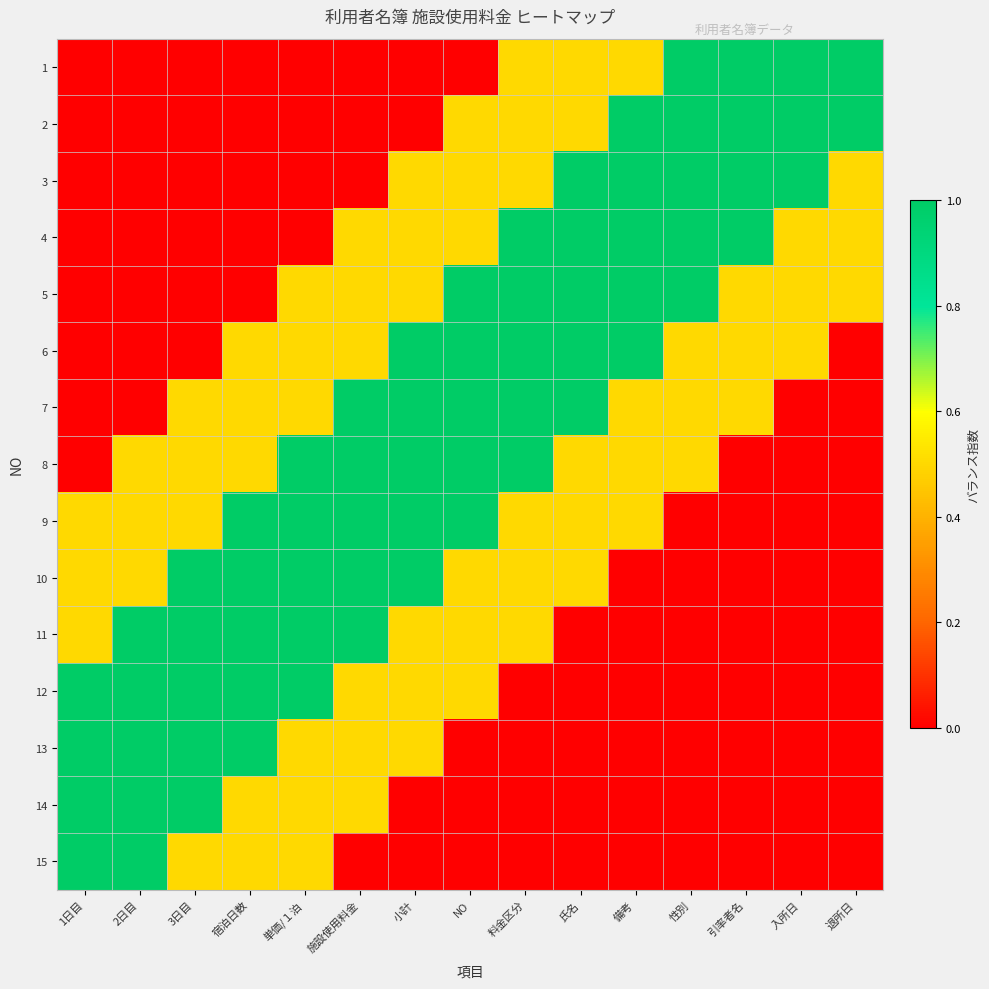

Reading left to right, what are all the values shown in this chart?

1: 1日目=0.0	2日目=0.0	3日目=0.0	宿泊日数=0.0	単価/１泊=0.0	施設使用料金=0.0	小計=0.0	NO=0.0	料金区分=0.5	氏名=0.5	備考=0.5	性別=1.0	引率者名=1.0	入所日=1.0	退所日=1.0
2: 1日目=0.0	2日目=0.0	3日目=0.0	宿泊日数=0.0	単価/１泊=0.0	施設使用料金=0.0	小計=0.0	NO=0.5	料金区分=0.5	氏名=0.5	備考=1.0	性別=1.0	引率者名=1.0	入所日=1.0	退所日=1.0
3: 1日目=0.0	2日目=0.0	3日目=0.0	宿泊日数=0.0	単価/１泊=0.0	施設使用料金=0.0	小計=0.5	NO=0.5	料金区分=0.5	氏名=1.0	備考=1.0	性別=1.0	引率者名=1.0	入所日=1.0	退所日=0.5
4: 1日目=0.0	2日目=0.0	3日目=0.0	宿泊日数=0.0	単価/１泊=0.0	施設使用料金=0.5	小計=0.5	NO=0.5	料金区分=1.0	氏名=1.0	備考=1.0	性別=1.0	引率者名=1.0	入所日=0.5	退所日=0.5
5: 1日目=0.0	2日目=0.0	3日目=0.0	宿泊日数=0.0	単価/１泊=0.5	施設使用料金=0.5	小計=0.5	NO=1.0	料金区分=1.0	氏名=1.0	備考=1.0	性別=1.0	引率者名=0.5	入所日=0.5	退所日=0.5
6: 1日目=0.0	2日目=0.0	3日目=0.0	宿泊日数=0.5	単価/１泊=0.5	施設使用料金=0.5	小計=1.0	NO=1.0	料金区分=1.0	氏名=1.0	備考=1.0	性別=0.5	引率者名=0.5	入所日=0.5	退所日=0.0
7: 1日目=0.0	2日目=0.0	3日目=0.5	宿泊日数=0.5	単価/１泊=0.5	施設使用料金=1.0	小計=1.0	NO=1.0	料金区分=1.0	氏名=1.0	備考=0.5	性別=0.5	引率者名=0.5	入所日=0.0	退所日=0.0
8: 1日目=0.0	2日目=0.5	3日目=0.5	宿泊日数=0.5	単価/１泊=1.0	施設使用料金=1.0	小計=1.0	NO=1.0	料金区分=1.0	氏名=0.5	備考=0.5	性別=0.5	引率者名=0.0	入所日=0.0	退所日=0.0
9: 1日目=0.5	2日目=0.5	3日目=0.5	宿泊日数=1.0	単価/１泊=1.0	施設使用料金=1.0	小計=1.0	NO=1.0	料金区分=0.5	氏名=0.5	備考=0.5	性別=0.0	引率者名=0.0	入所日=0.0	退所日=0.0
10: 1日目=0.5	2日目=0.5	3日目=1.0	宿泊日数=1.0	単価/１泊=1.0	施設使用料金=1.0	小計=1.0	NO=0.5	料金区分=0.5	氏名=0.5	備考=0.0	性別=0.0	引率者名=0.0	入所日=0.0	退所日=0.0
11: 1日目=0.5	2日目=1.0	3日目=1.0	宿泊日数=1.0	単価/１泊=1.0	施設使用料金=1.0	小計=0.5	NO=0.5	料金区分=0.5	氏名=0.0	備考=0.0	性別=0.0	引率者名=0.0	入所日=0.0	退所日=0.0
12: 1日目=1.0	2日目=1.0	3日目=1.0	宿泊日数=1.0	単価/１泊=1.0	施設使用料金=0.5	小計=0.5	NO=0.5	料金区分=0.0	氏名=0.0	備考=0.0	性別=0.0	引率者名=0.0	入所日=0.0	退所日=0.0
13: 1日目=1.0	2日目=1.0	3日目=1.0	宿泊日数=1.0	単価/１泊=0.5	施設使用料金=0.5	小計=0.5	NO=0.0	料金区分=0.0	氏名=0.0	備考=0.0	性別=0.0	引率者名=0.0	入所日=0.0	退所日=0.0
14: 1日目=1.0	2日目=1.0	3日目=1.0	宿泊日数=0.5	単価/１泊=0.5	施設使用料金=0.5	小計=0.0	NO=0.0	料金区分=0.0	氏名=0.0	備考=0.0	性別=0.0	引率者名=0.0	入所日=0.0	退所日=0.0
15: 1日目=1.0	2日目=1.0	3日目=0.5	宿泊日数=0.5	単価/１泊=0.5	施設使用料金=0.0	小計=0.0	NO=0.0	料金区分=0.0	氏名=0.0	備考=0.0	性別=0.0	引率者名=0.0	入所日=0.0	退所日=0.0